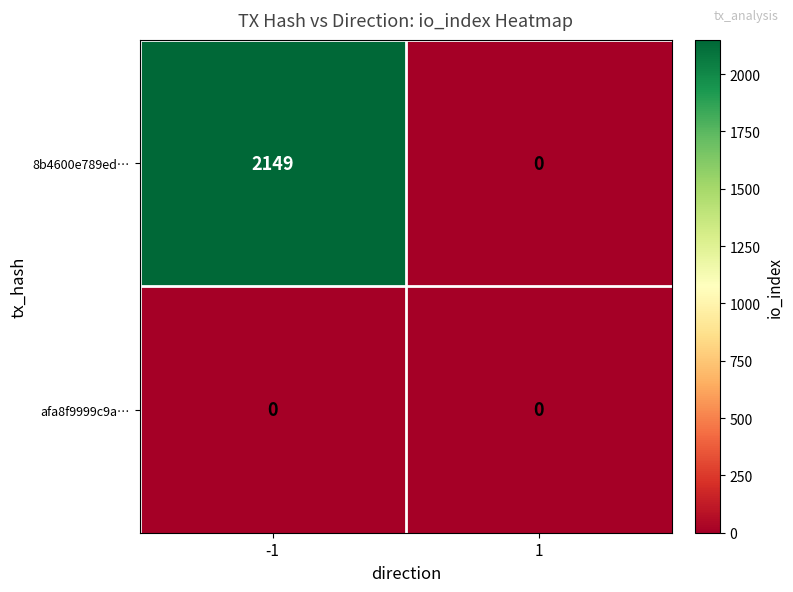

What is the maximum value shown in the chart?

2149